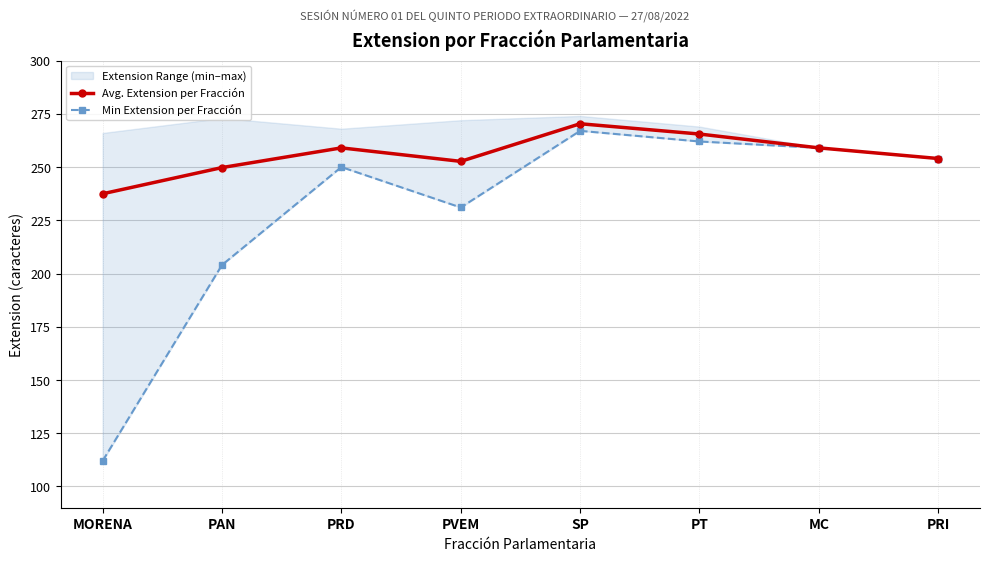

At which label is Min Extension per Fracción closest to 189?

PAN